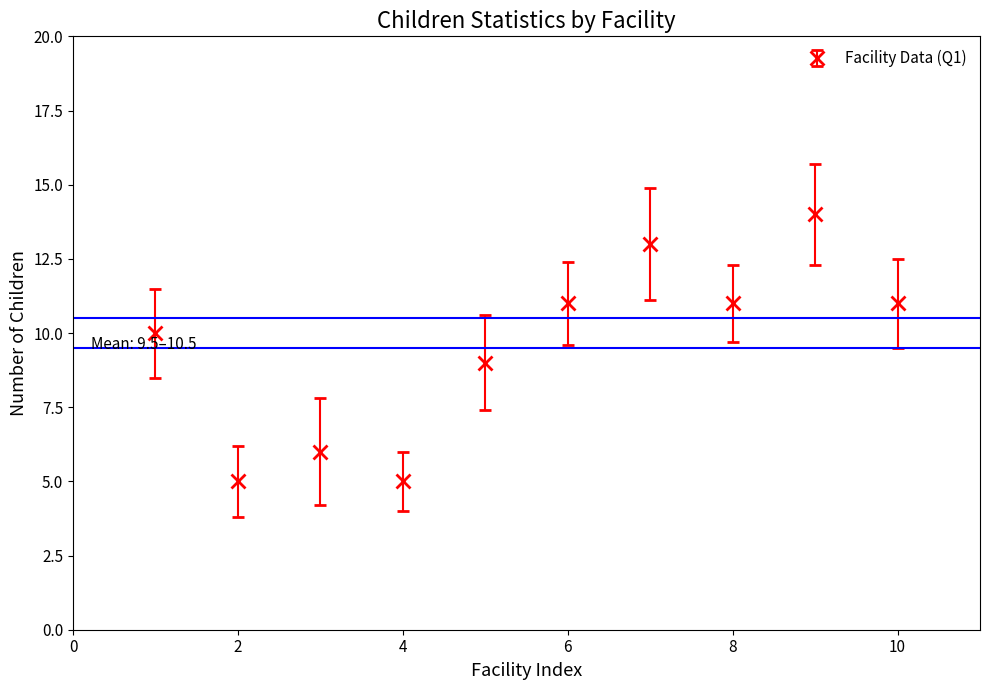

How many points are higher than both their immediate neighbors (excluding endpoints)?

3